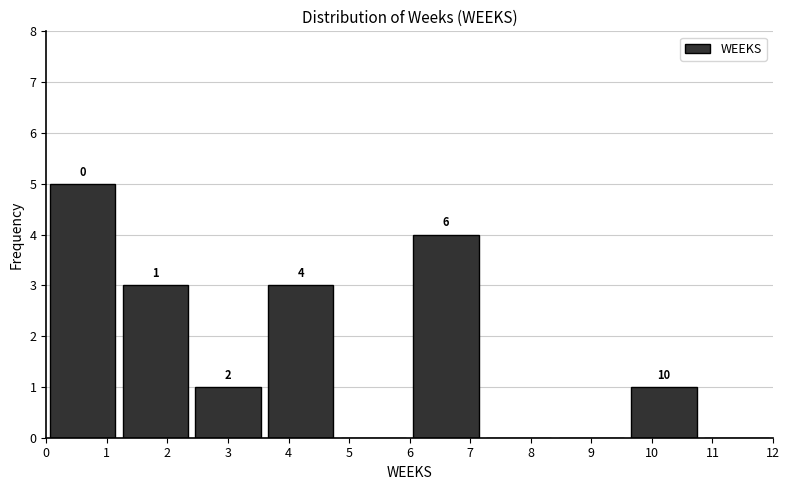

Over which range of the x-axis is the bar tallest?

0.0 to 1.2